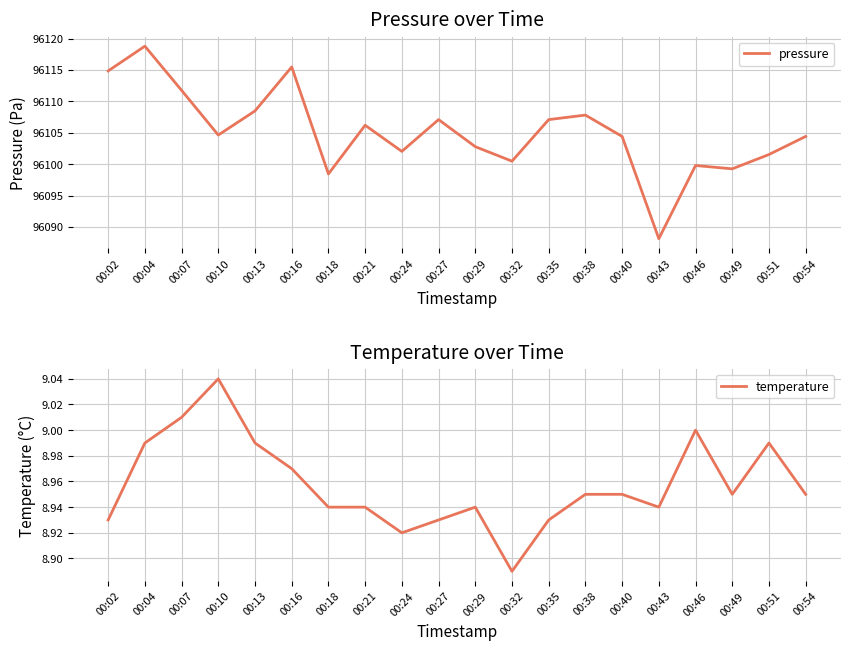

The value of pressure at 00:32 is 96100.5. True or false?

True